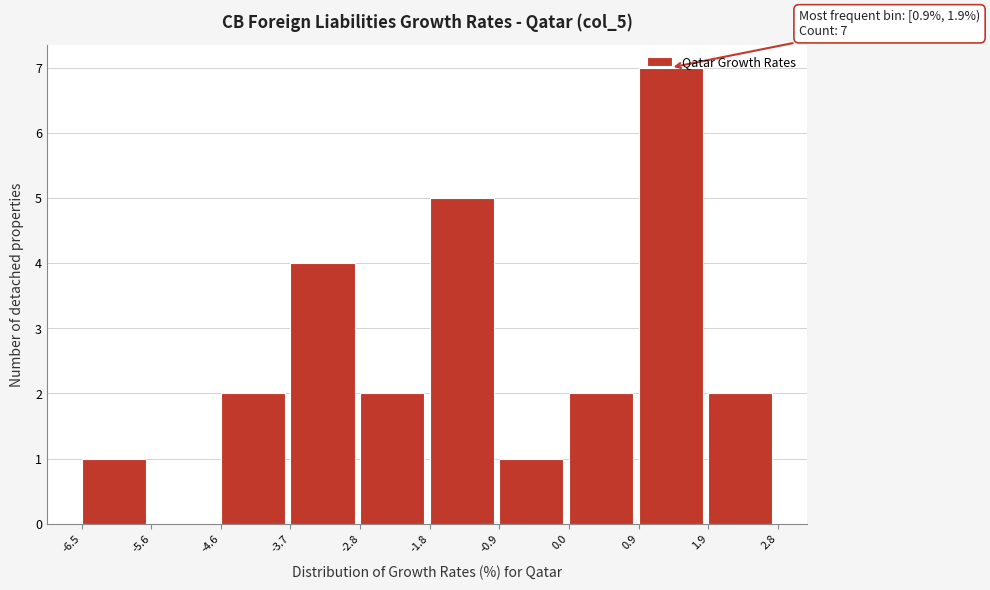

Over which range of the x-axis is the bar tallest?

0.9 to 1.9